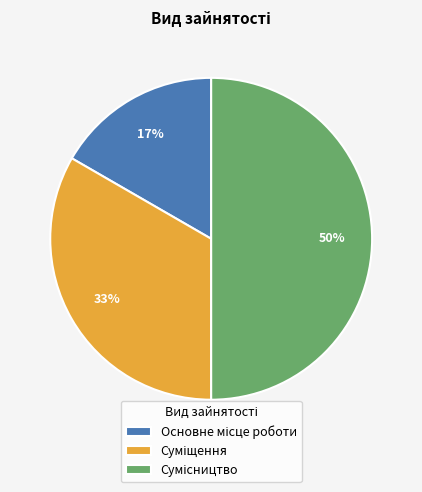

To the nearest percent, what is the difference between the largest and smallest slice percentages?

33%